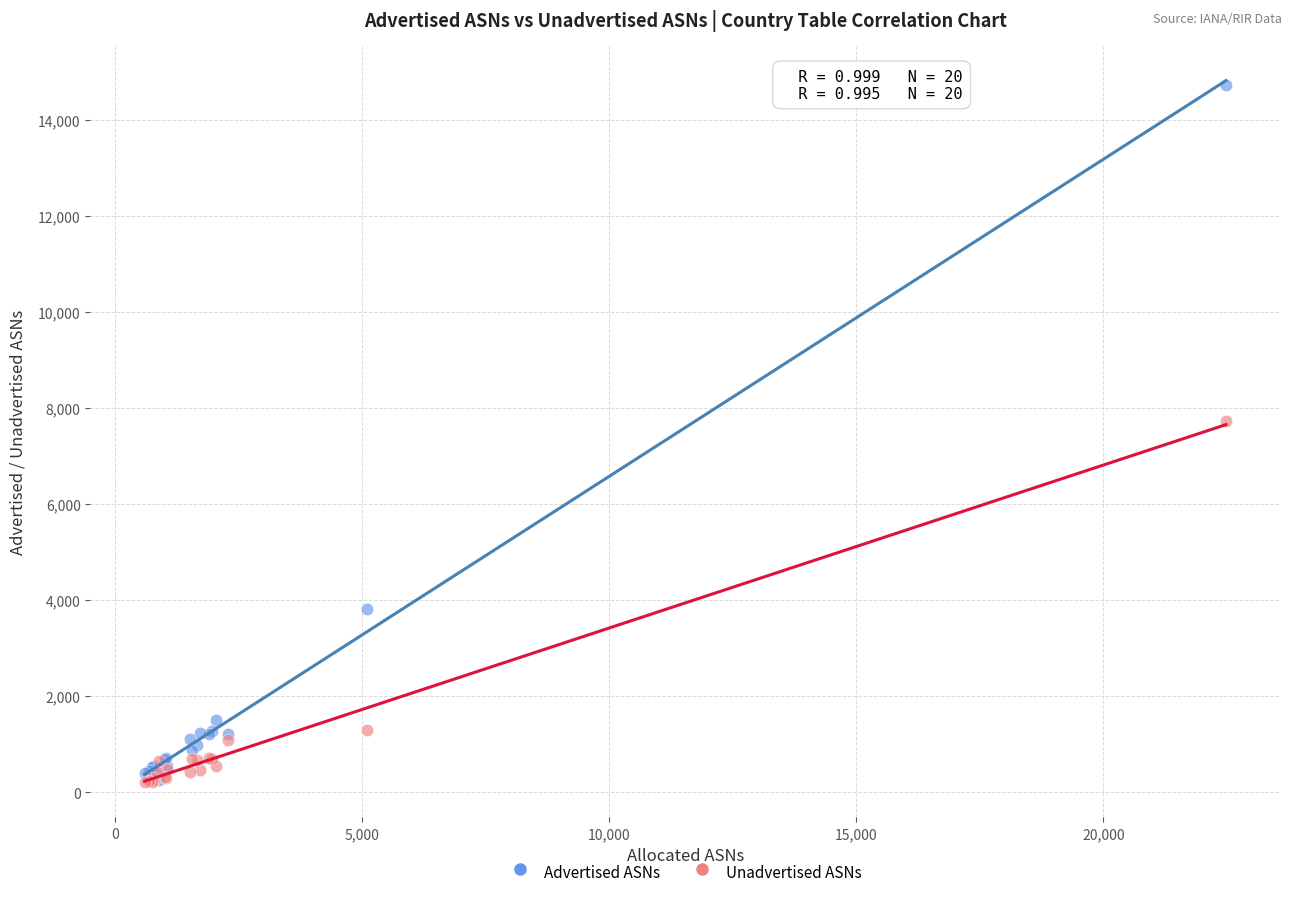

In the Advertised ASNs series, what Y value is closest to 7496?

3816